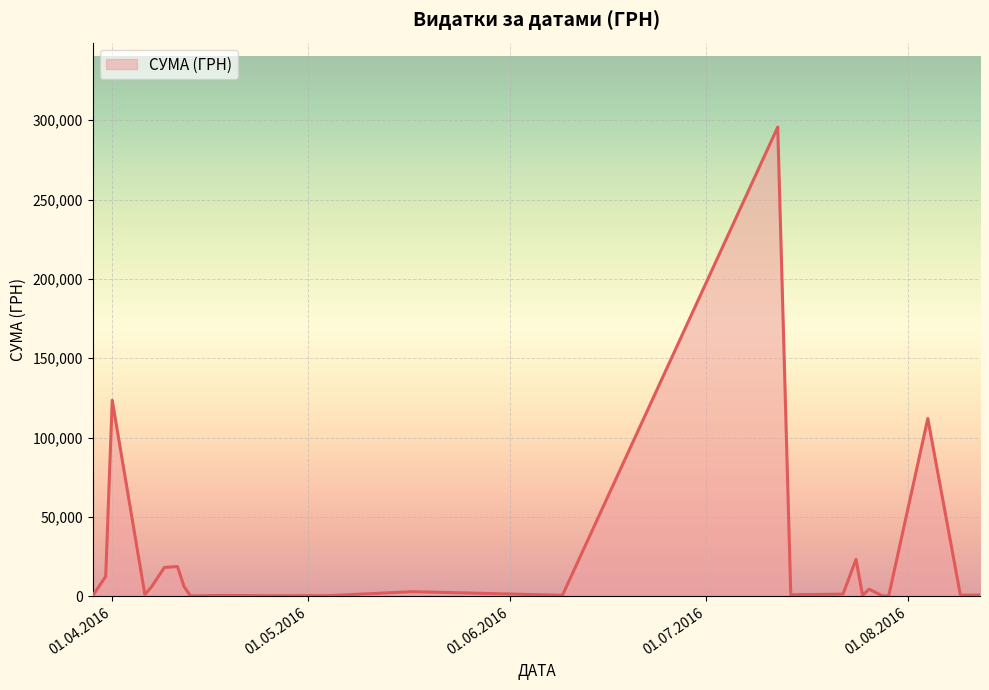

What is the smallest value displayed?

97.8